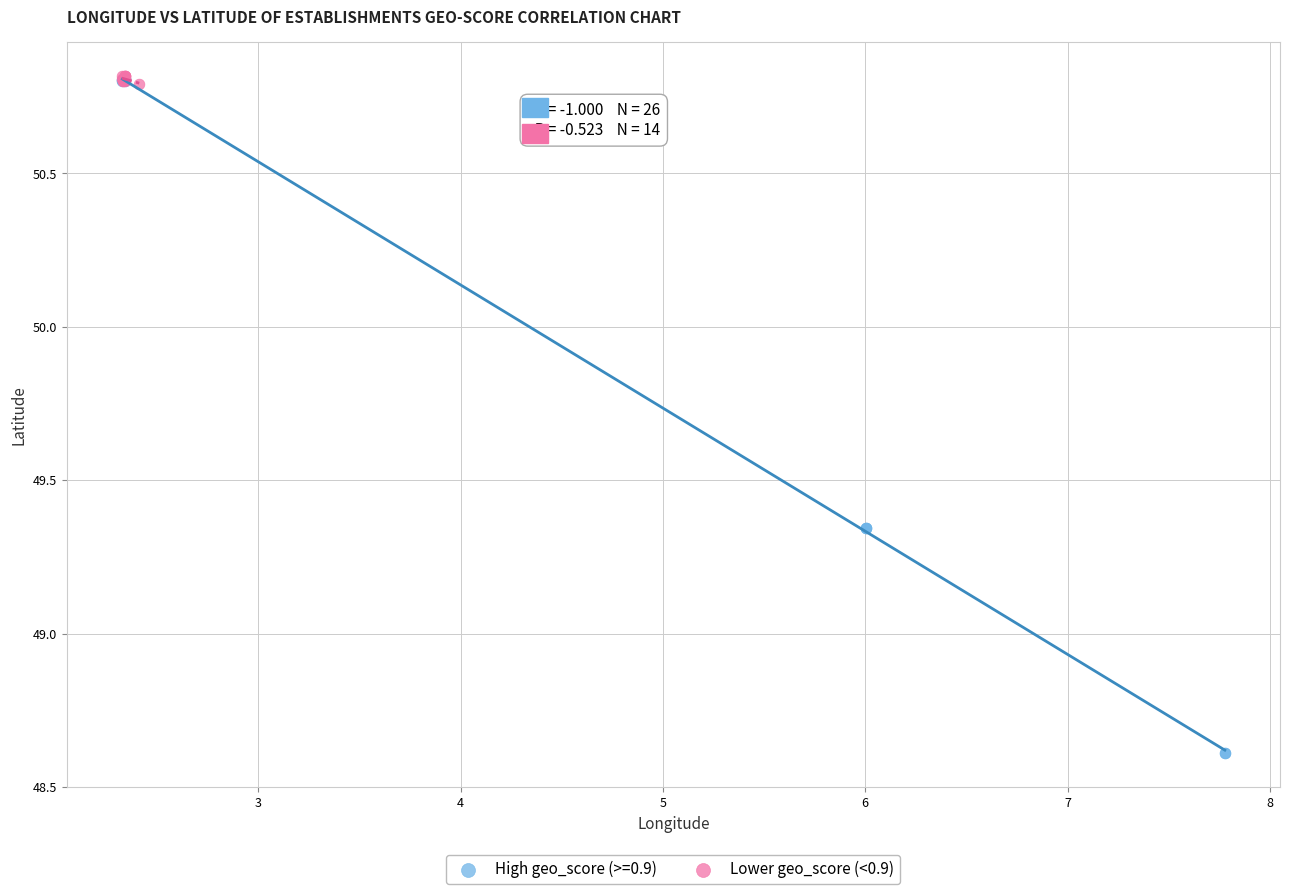

Which series contains the lowest Y value?

High geo_score (>=0.9)